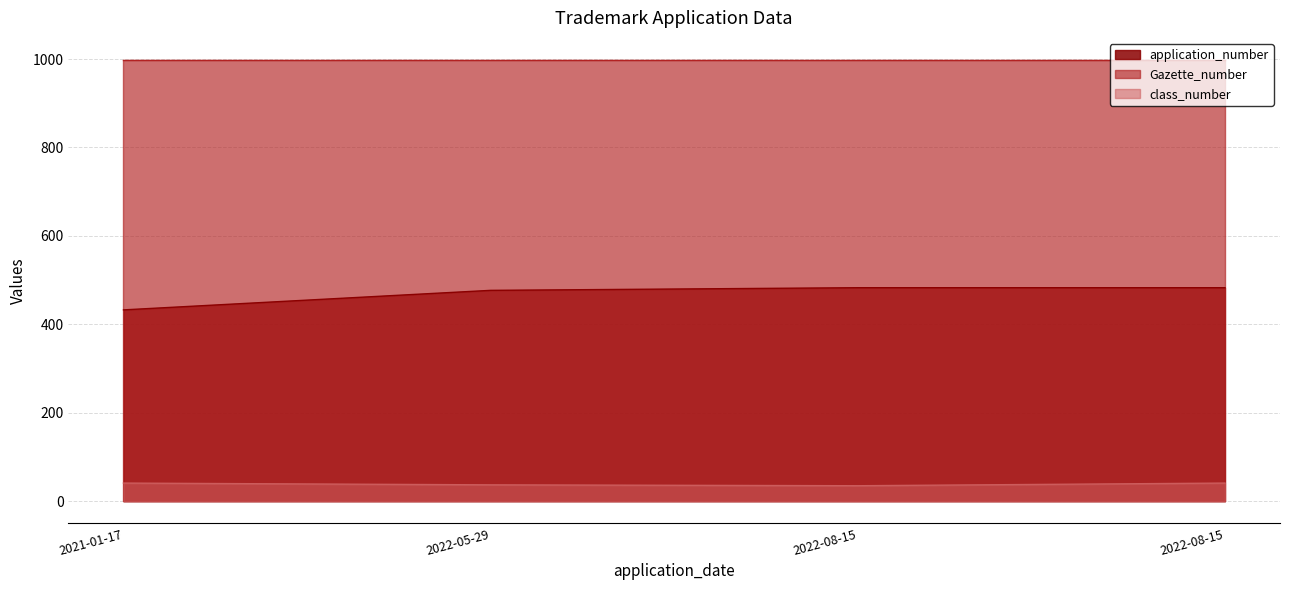

At which label is class_number closest to 38?

2022-05-29